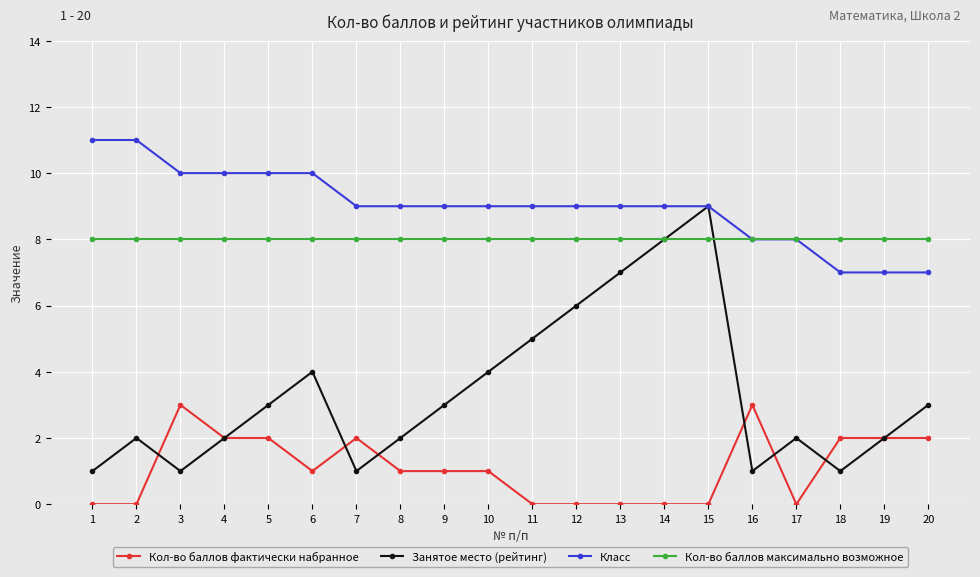

At which category is the sum across all series the highest?

15